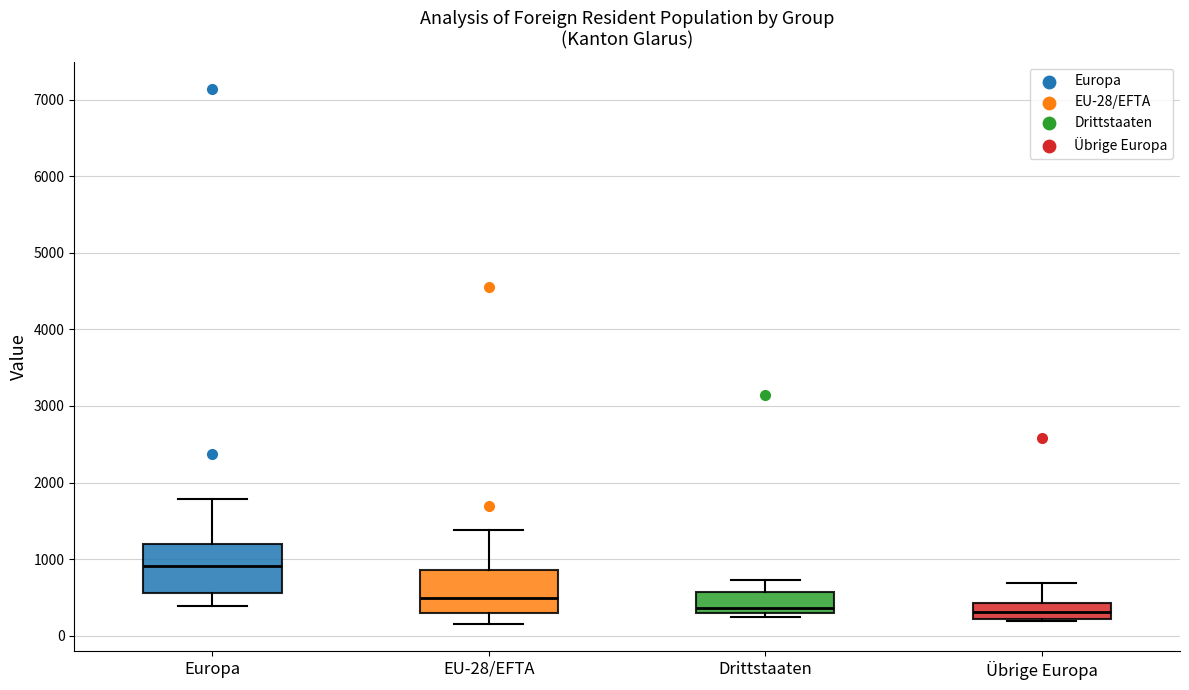

Reading left to right, transcribe this box plot: for each box, give where its median line is, the range the box spans, and where its two whiskers end, as read against the y-axis. The values are not printed on the chart, so give them approximately, as read against the axis.

Europa: median 900, box 600 to 1200, whiskers 400 to 1800
EU-28/EFTA: median 500, box 300 to 900, whiskers 100 to 1400
Drittstaaten: median 400, box 300 to 600, whiskers 200 to 700
Übrige Europa: median 300, box 200 to 400, whiskers 200 to 700